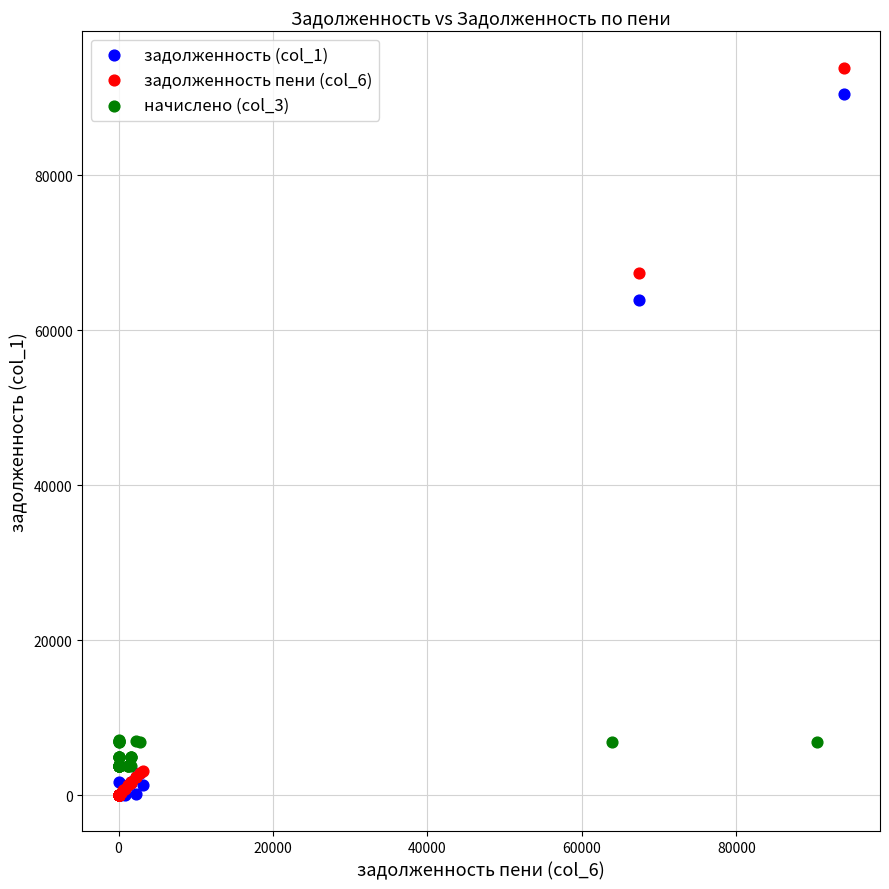

Which series has the widest spread of Y values?

задолженность пени (col_6)